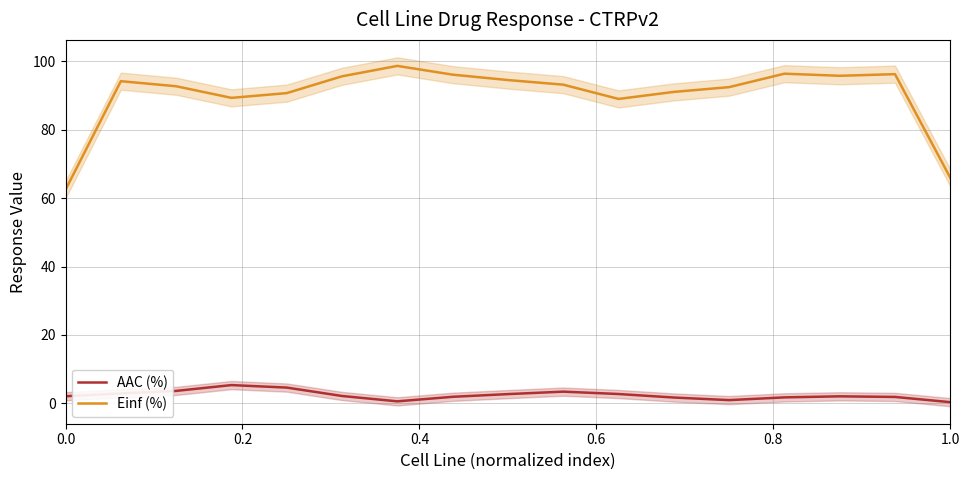

True or false: Einf (%) and AAC (%) cross at least once.

False